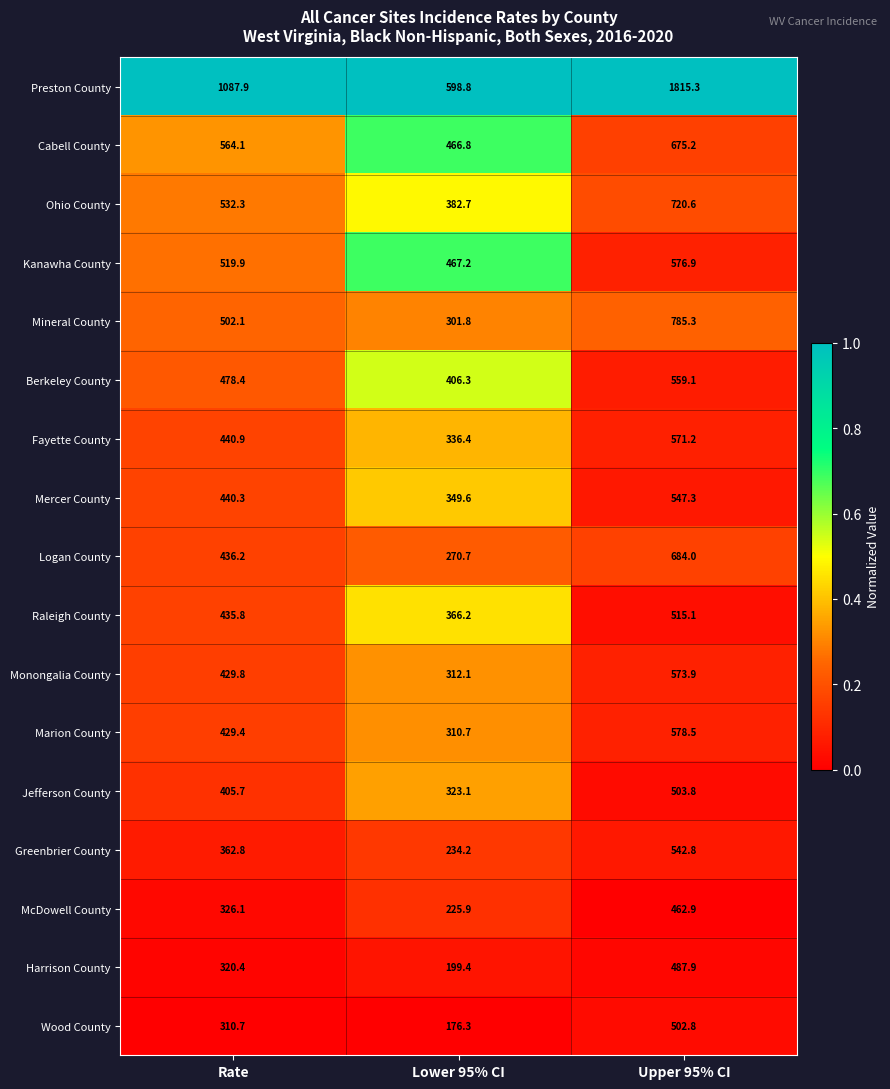

Rank the series at Lower 95% CI from lowest to highest value.

Wood County, Harrison County, McDowell County, Greenbrier County, Logan County, Mineral County, Marion County, Monongalia County, Jefferson County, Fayette County, Mercer County, Raleigh County, Ohio County, Berkeley County, Cabell County, Kanawha County, Preston County